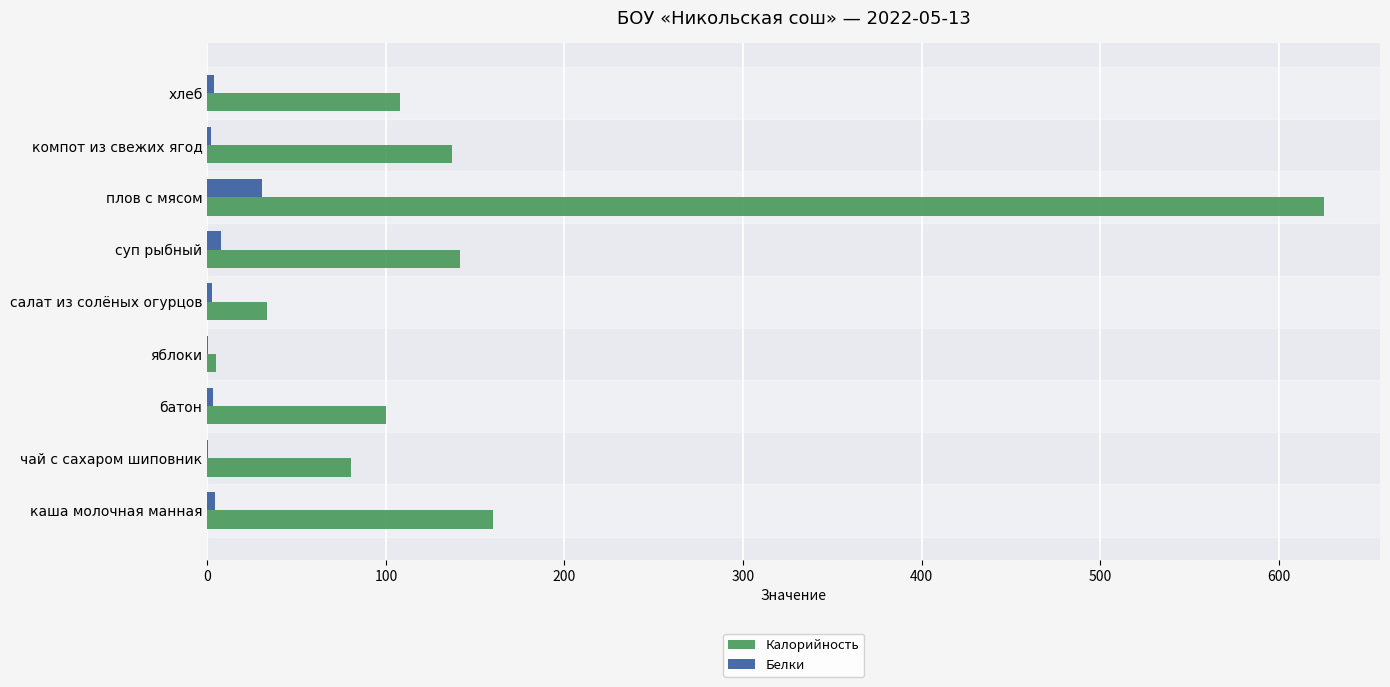

Which series has the largest total across all categories?

Калорийность